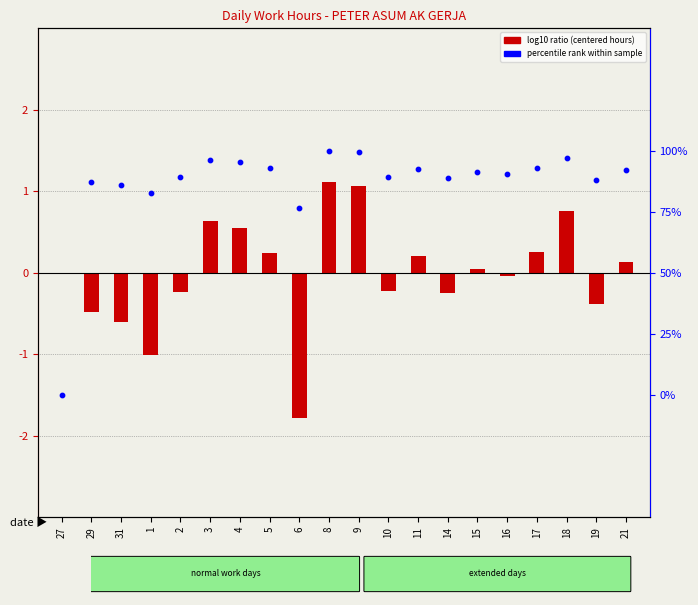

At how many categories does at least one series exceed 15?

19